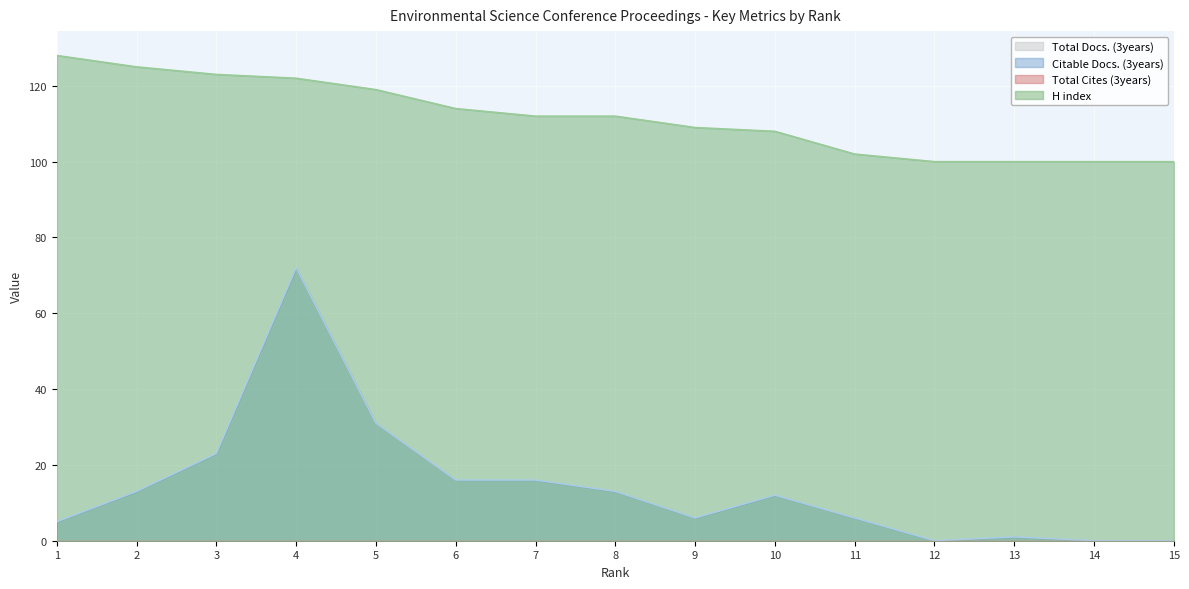

Which series has the largest total across all categories?

H index